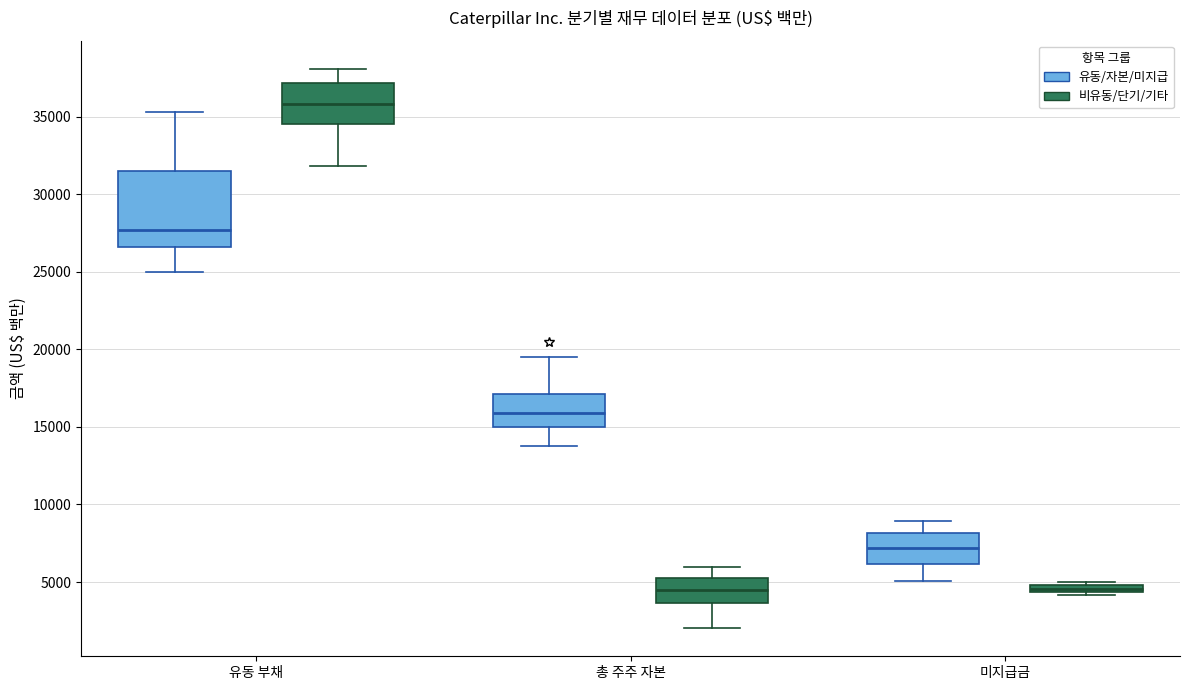

Which box is the tallest, from its lower edge to its upper edge?

유동 부채 (유동/자본/미지급)